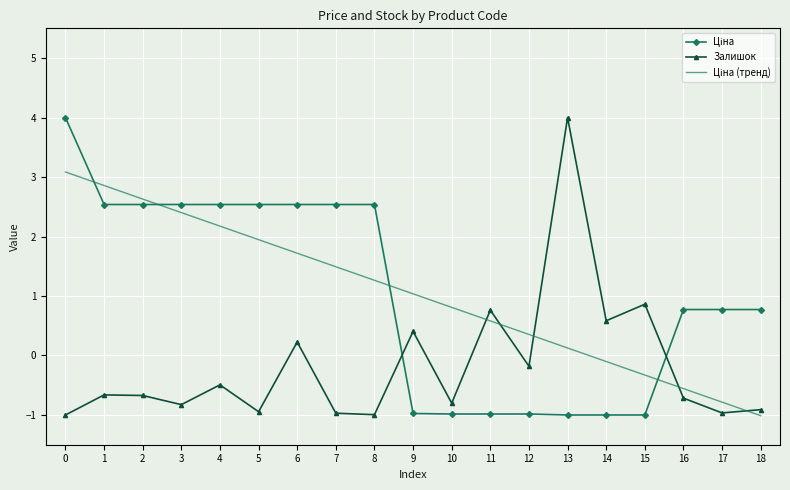

What is the total value across all series at 2?

4.5